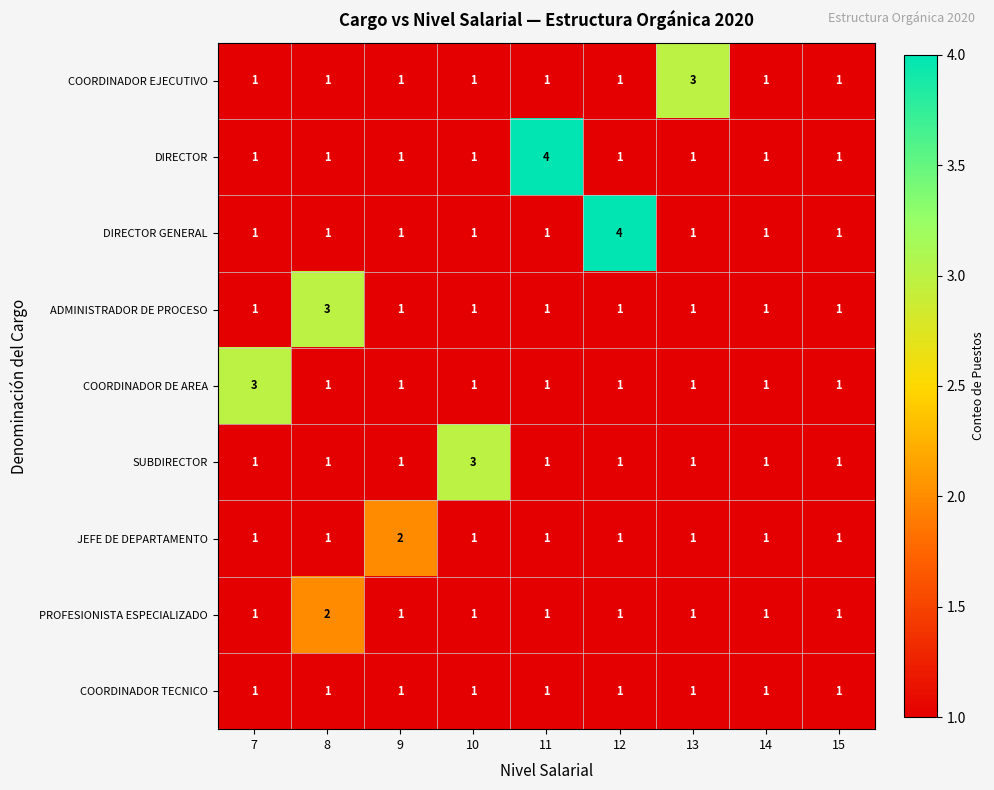

What is the difference between the highest and lowest values at 11?

3